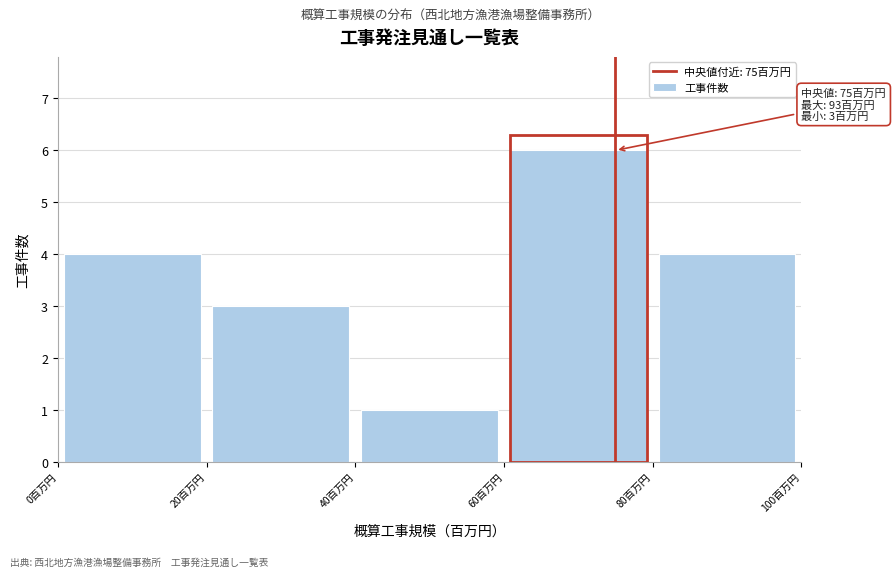

Over which range of the x-axis is the bar tallest?

60 to 80